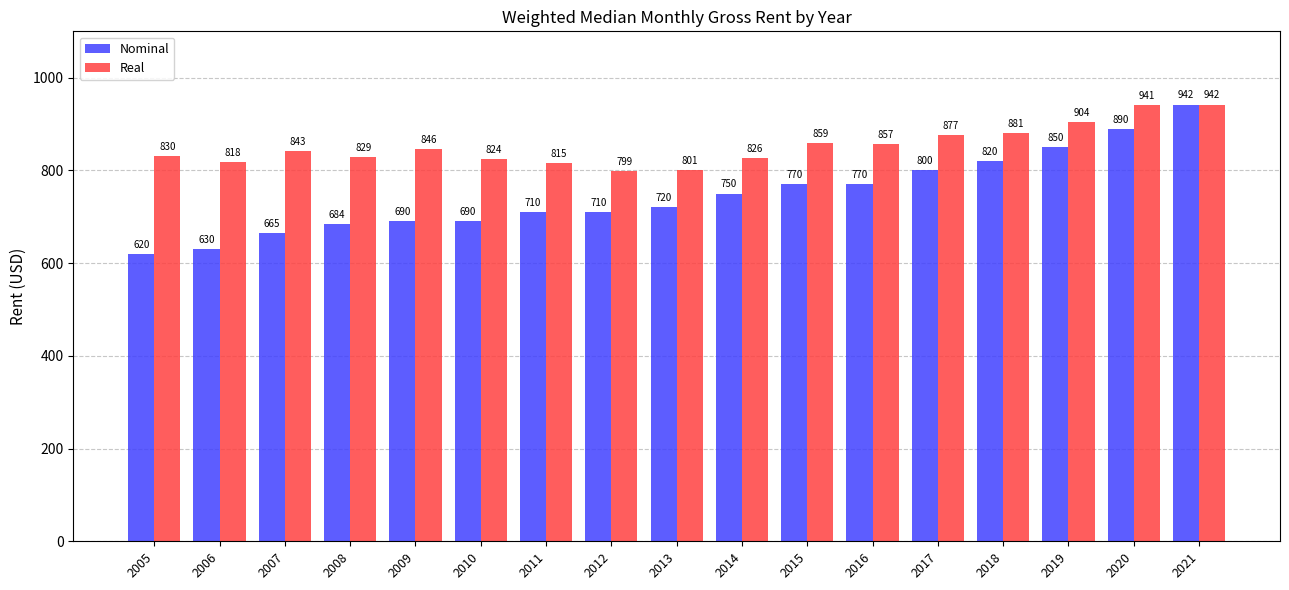

Rank the series by their average value, from lowest to highest.

Nominal, Real